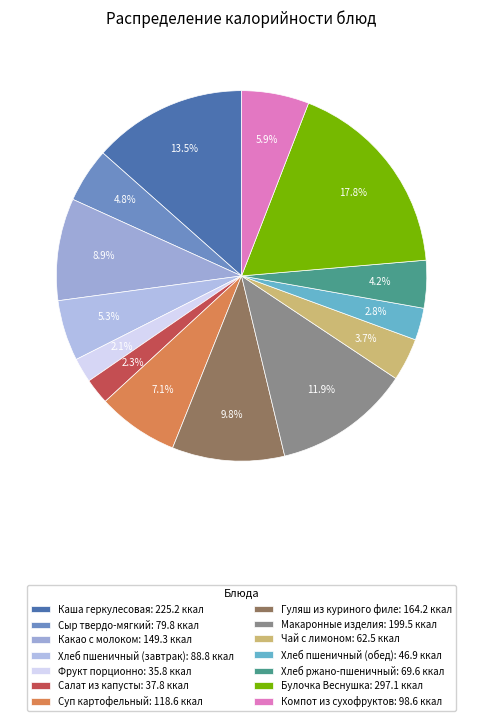

True or false: Хлеб ржано-пшеничный accounts for 4% of the total.

True